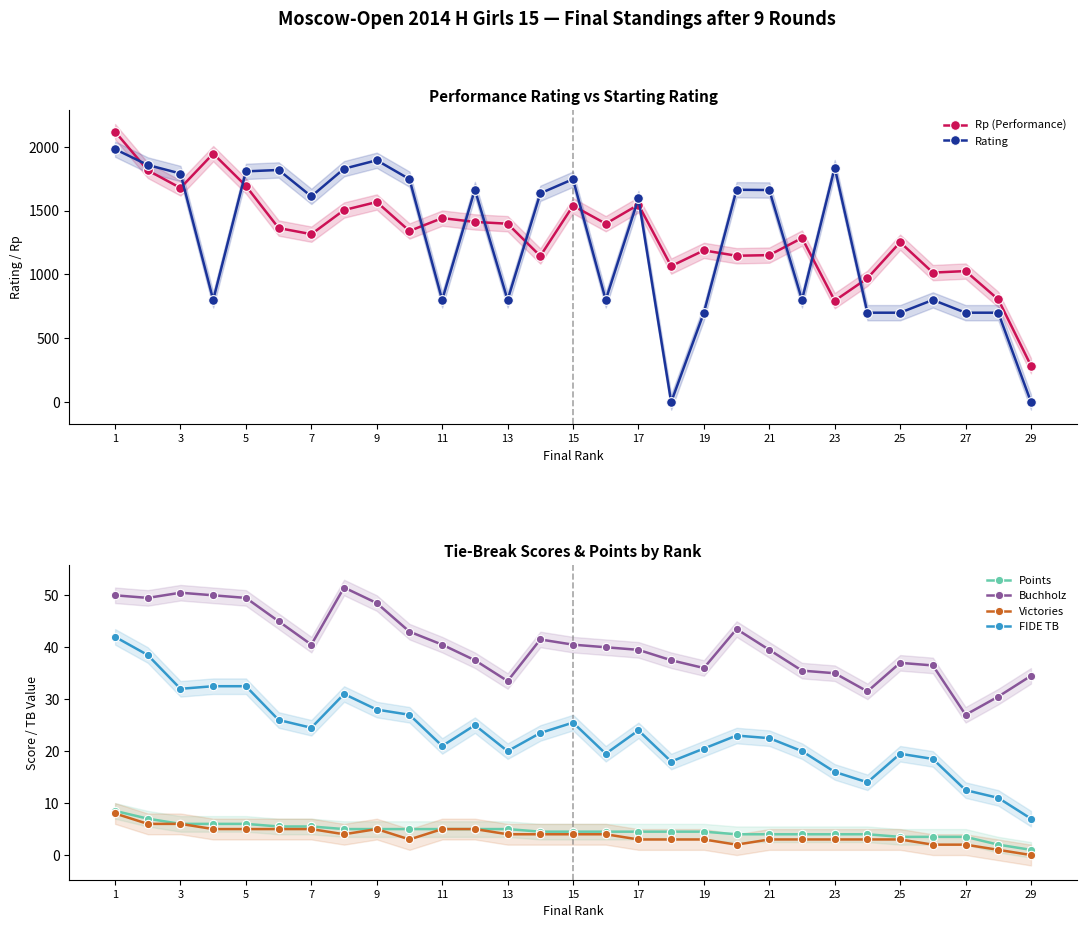

How many interior local valleys does the Rp (Performance) series have?

9